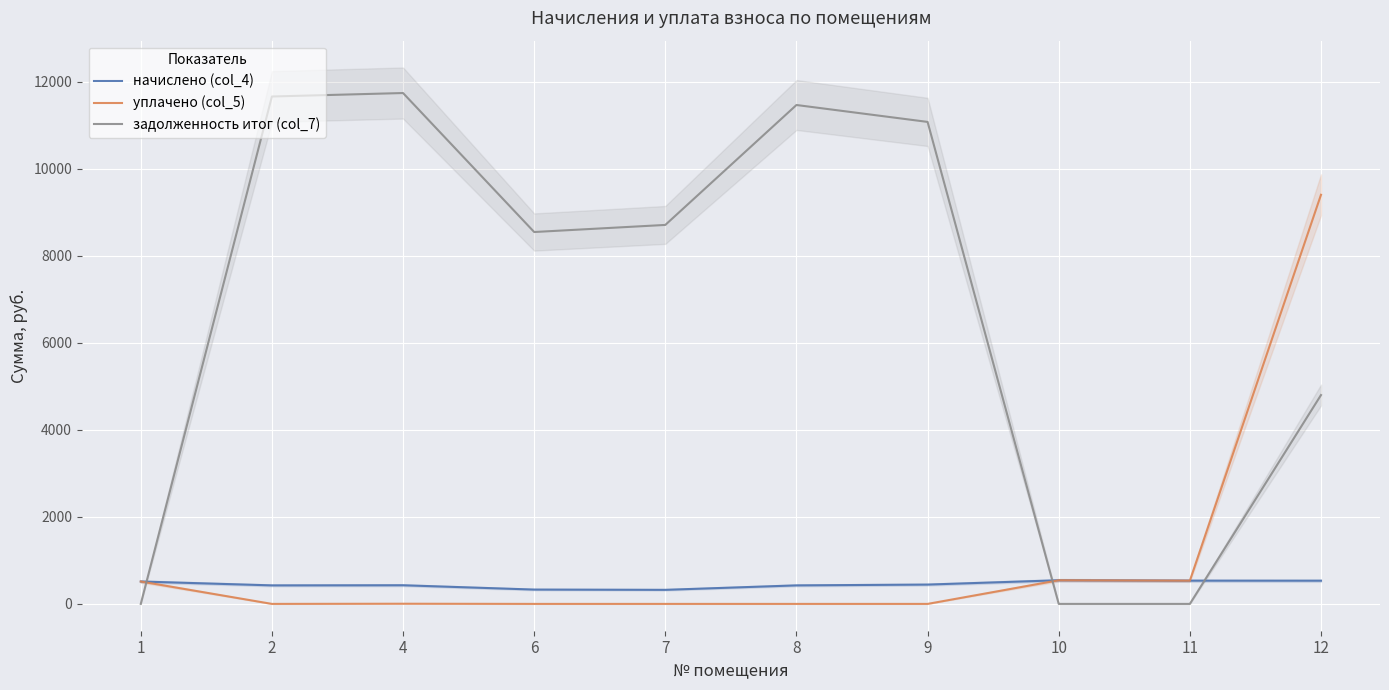

Where is задолженность итог (col_7) nearest to the value 5870?

12